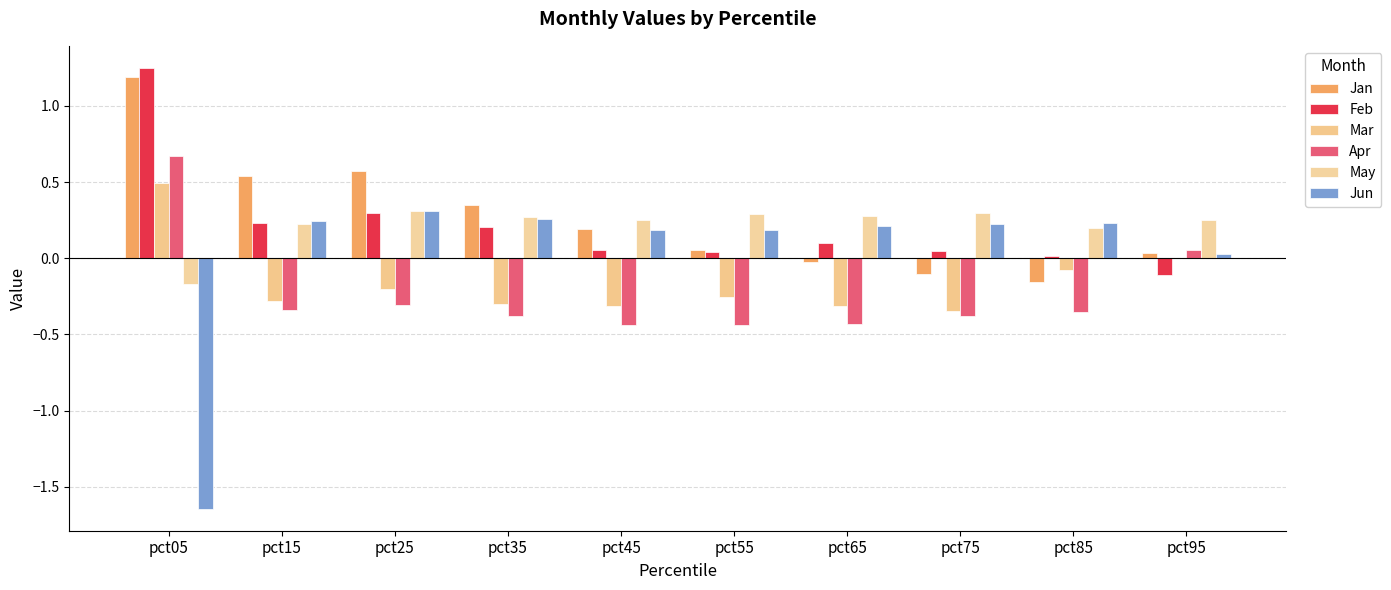

Between pct85 and pct95, which is larger?

pct95